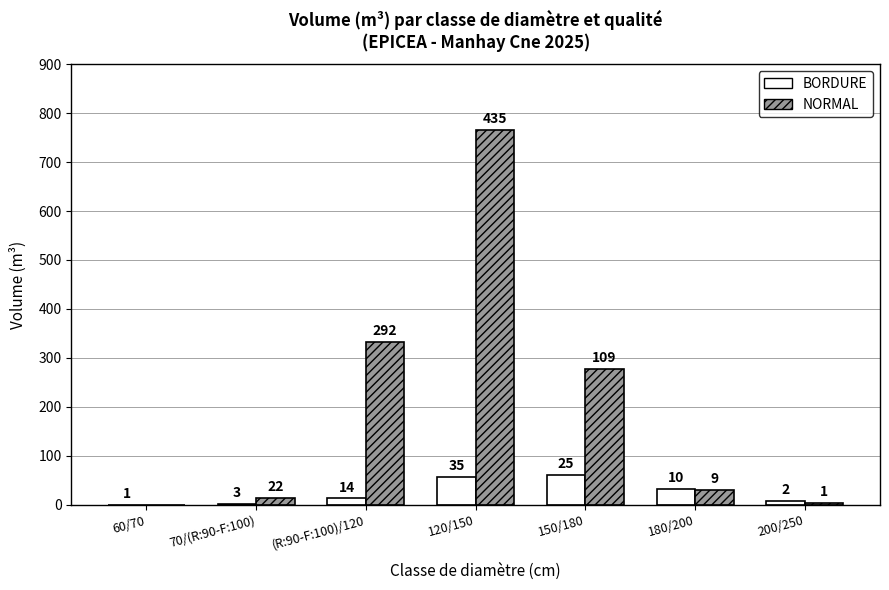

Which series has the largest total across all categories?

NORMAL